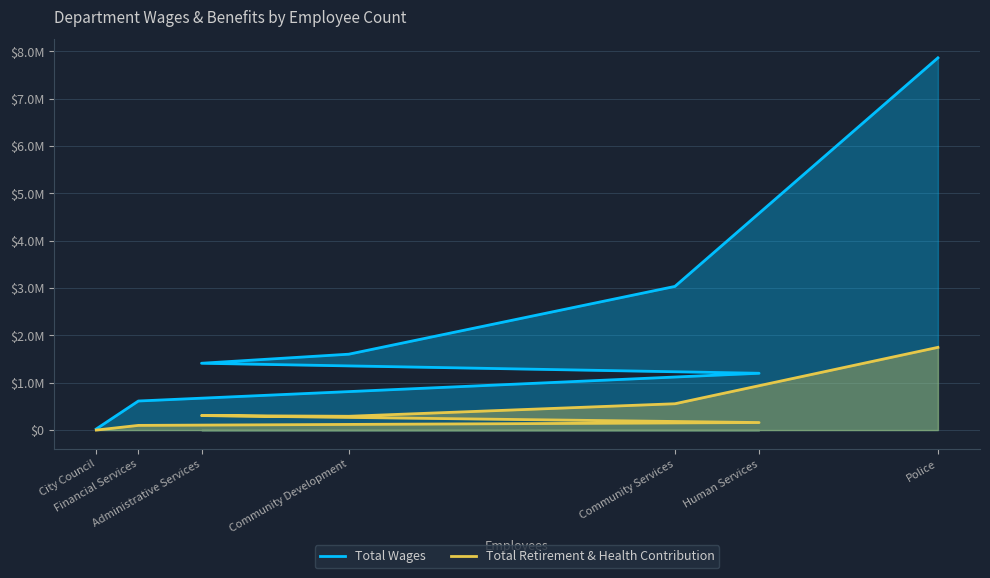

What is the approximate value of Total Retirement & Health Contribution at Police, to the nearest 10?

1746380